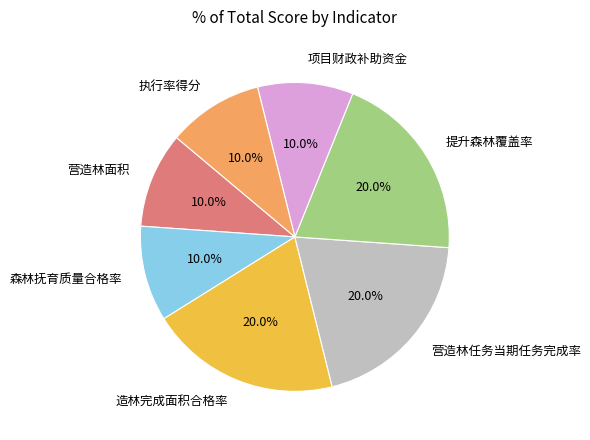

How many slices are in this pie chart?

7